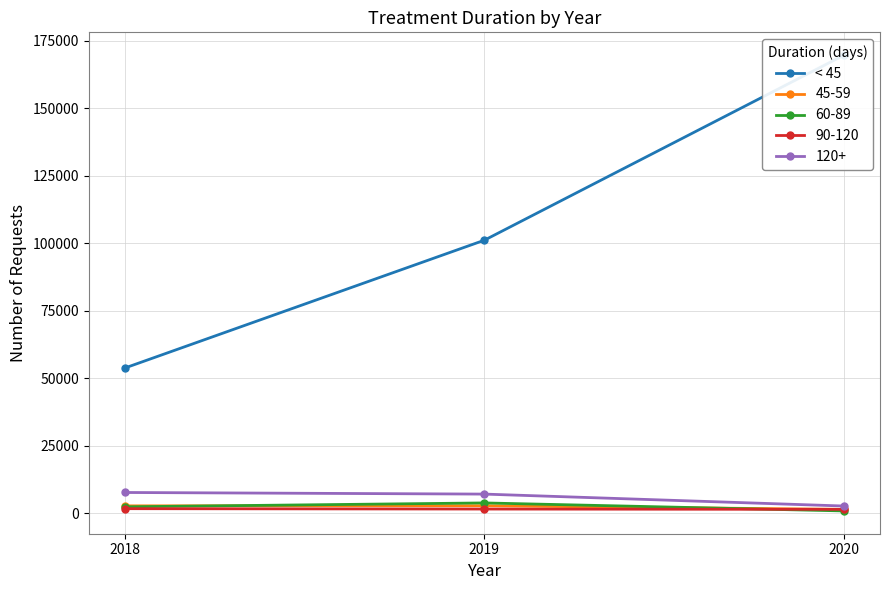

Is this an area chart (filled region under the line)?

No